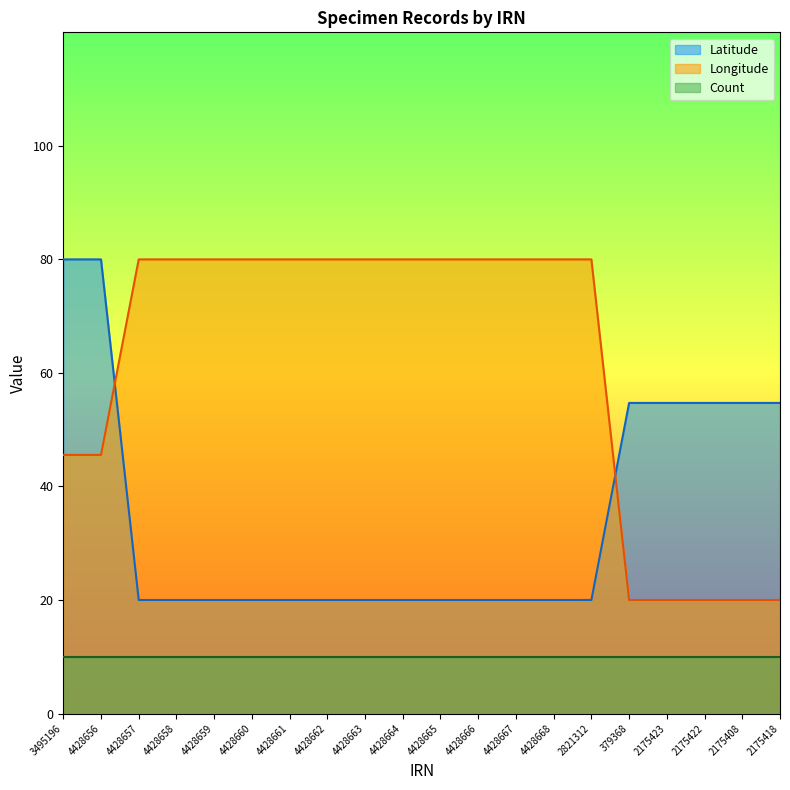

What is the maximum value for Longitude?

80.0